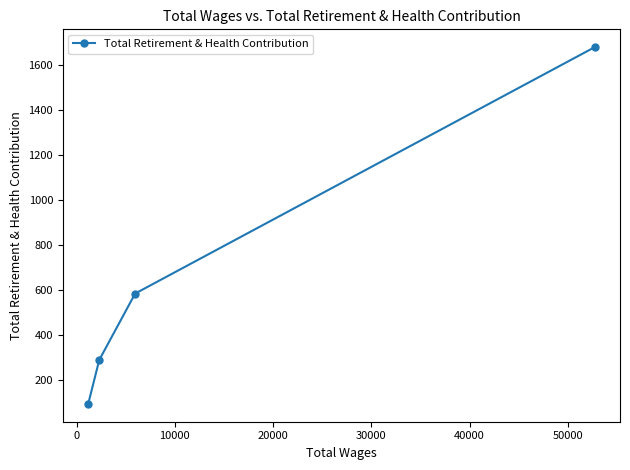

What is the maximum value shown in the chart?

1679